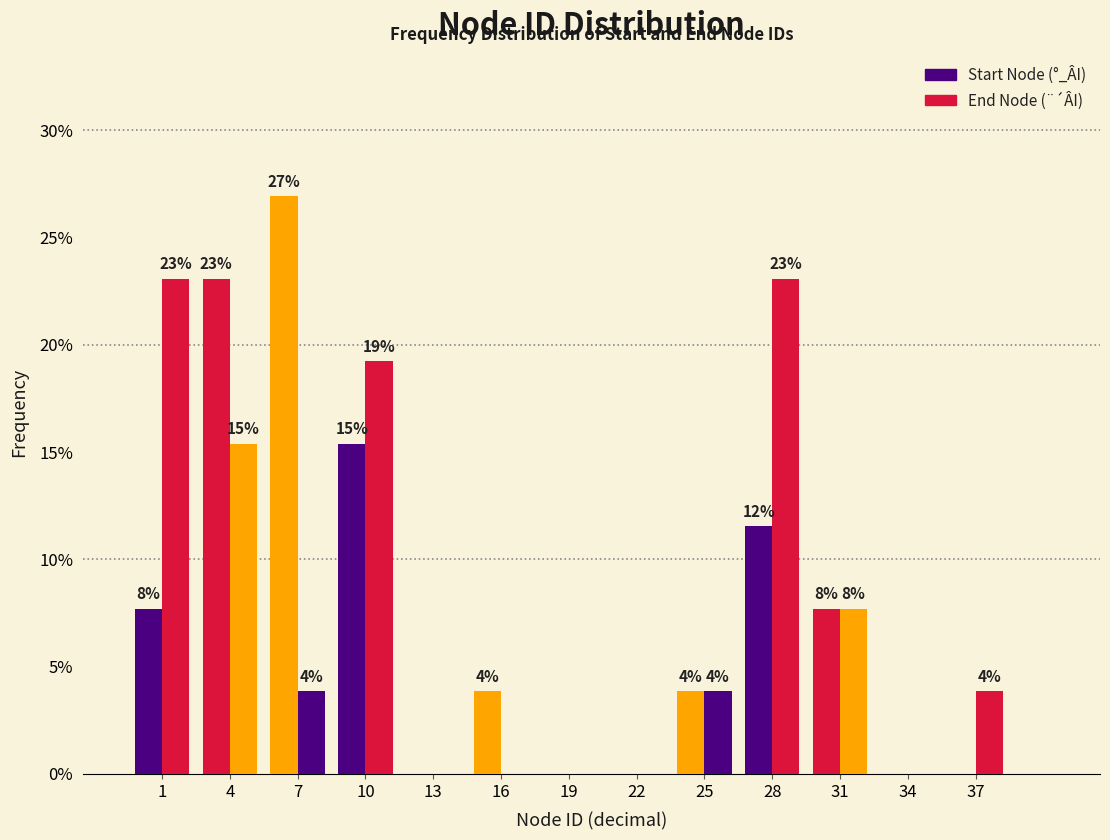

Does the chart contain stacked bars?

No